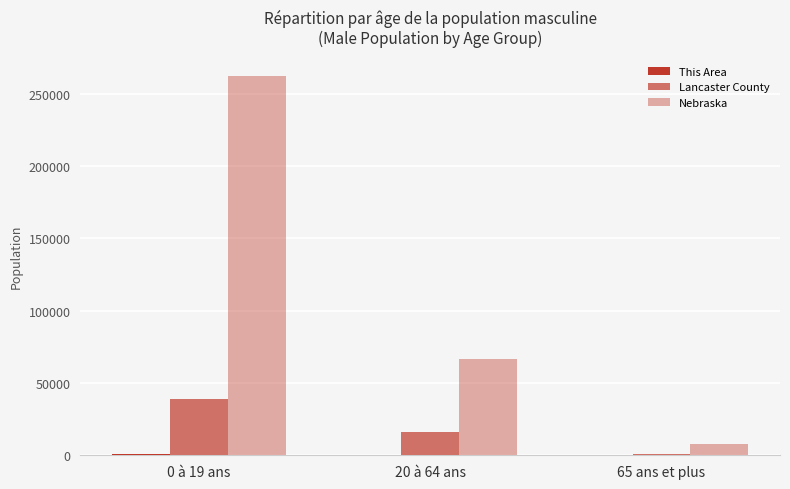

How many groups of bars are there?

3